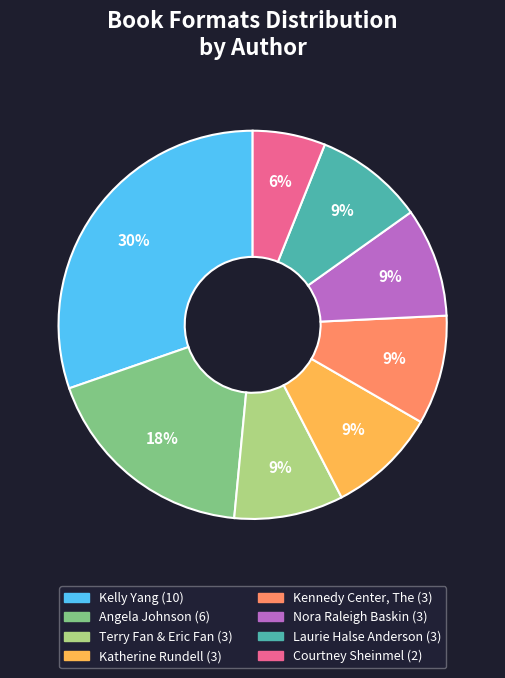

Is there any slice that represents more than half of the pie?

No